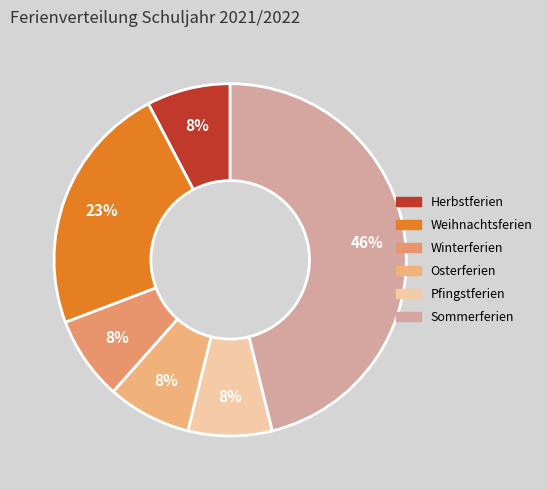

To the nearest percent, what is the combined percentage of Weihnachtsferien and Winterferien?

31%